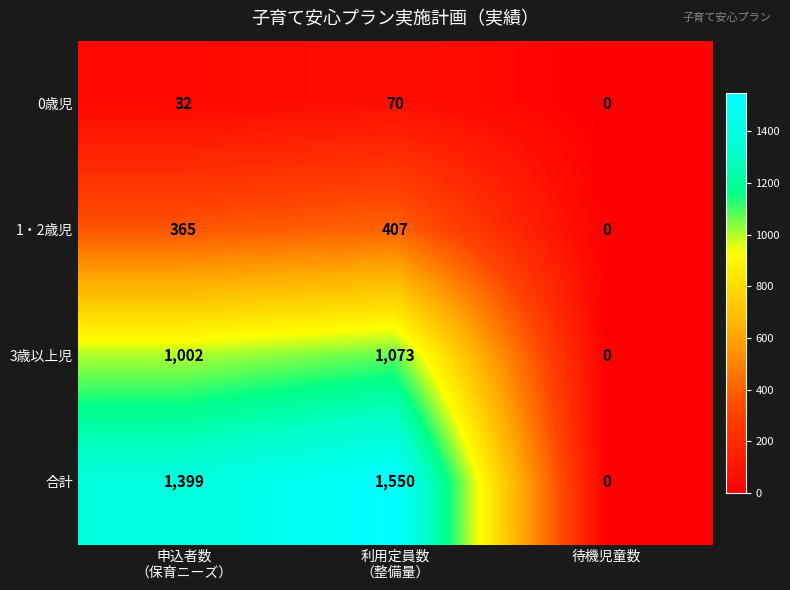

The 合計 series shows 0 at 待機児童数. True or false?

True